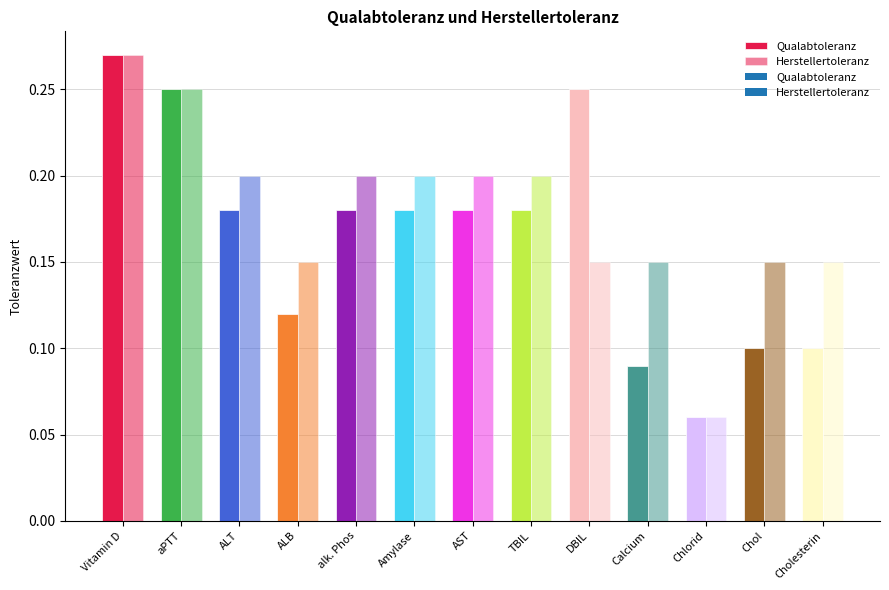

Rank the series by their maximum value, from highest to lowest.

Herstellertoleranz, Qualabtoleranz